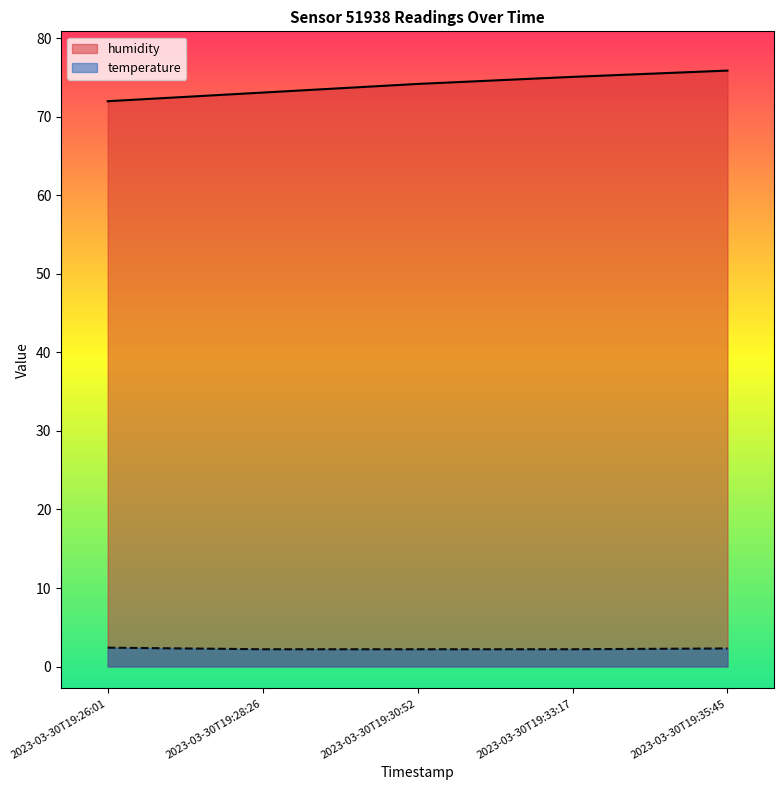

True or false: temperature and humidity cross at least once.

False